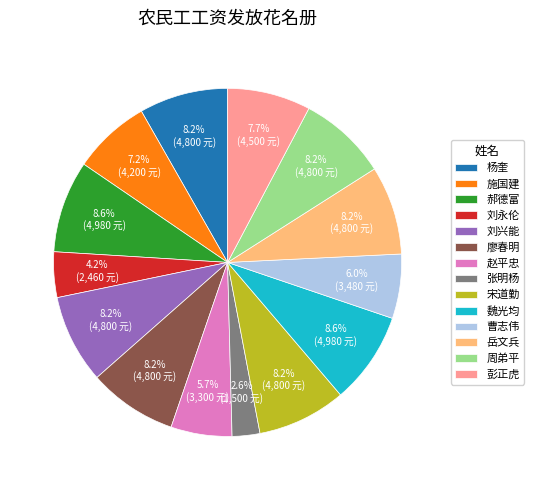

Is 魏光均 the majority of the pie?

No